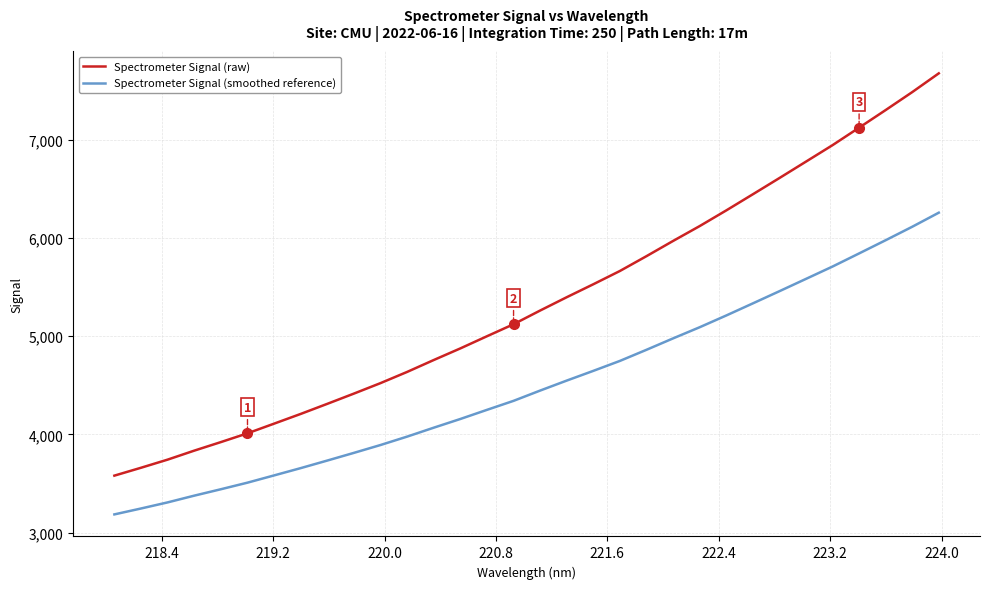

What is the average value of the Spectrometer Signal (smoothed reference) series?

4510.8